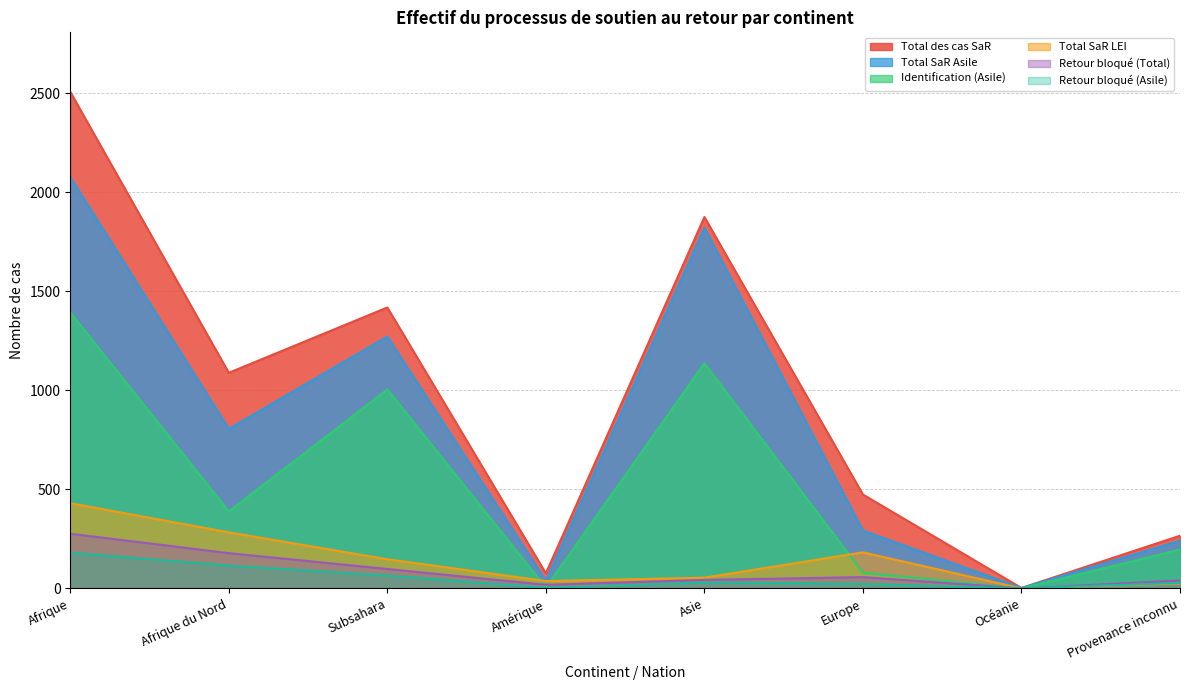

List the labels in order of Total SaR Asile value, smallest first.

Océanie, Amérique, Provenance inconnu, Europe, Afrique du Nord, Subsahara, Asie, Afrique